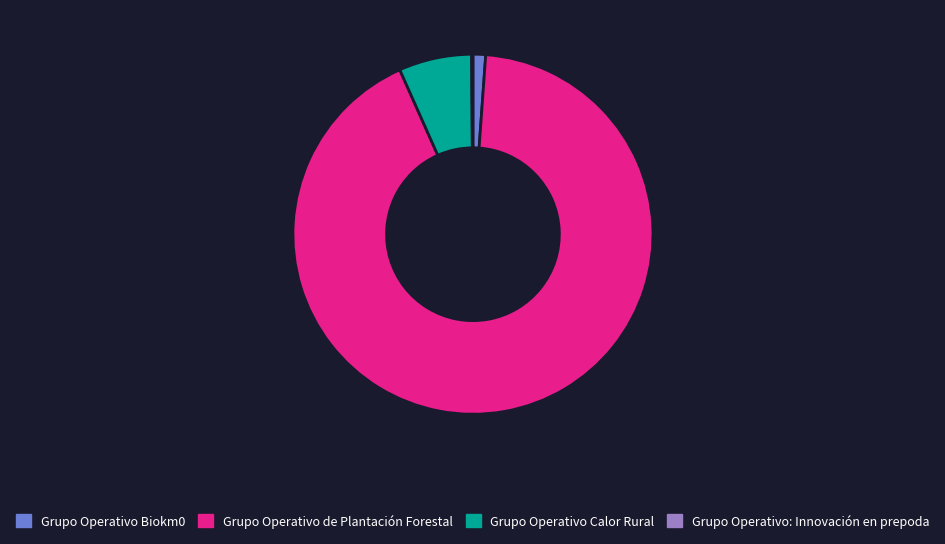

Which category has the biggest portion of the pie?

Grupo Operativo de Plantación Forestal